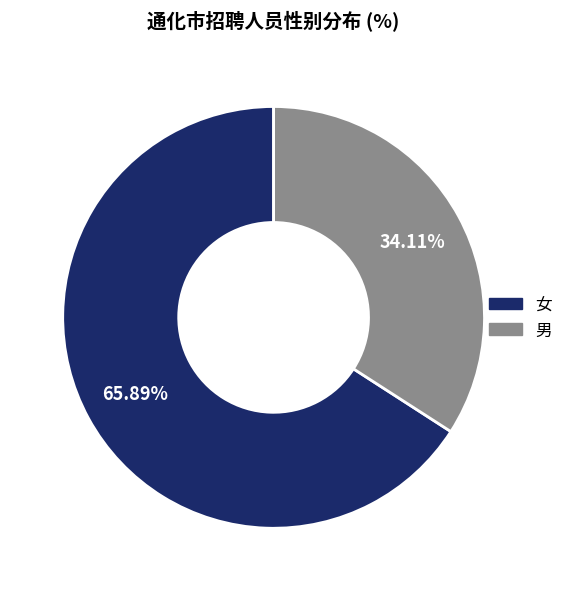

To the nearest percent, what is the combined percentage of 男 and 女?

100%